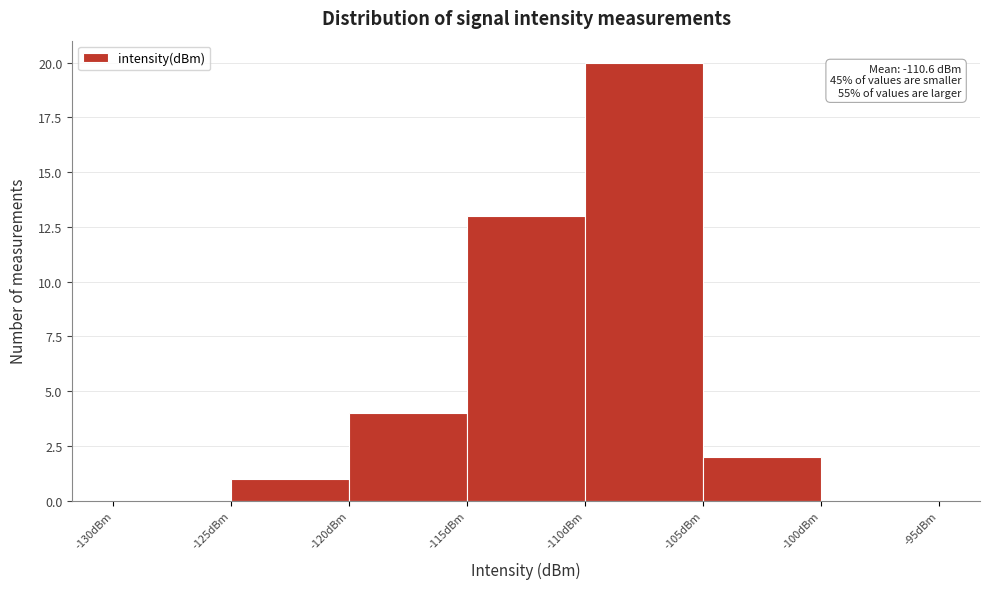

Over which range of the x-axis is the bar tallest?

-110 to -105